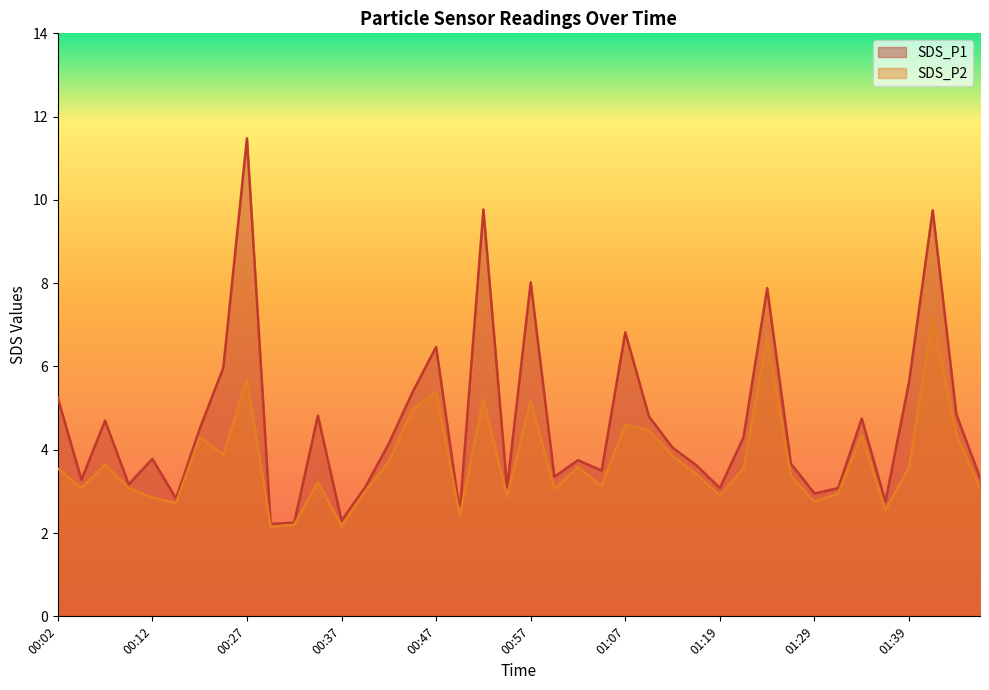

Between 00:02 and 01:02, which is larger?

00:02